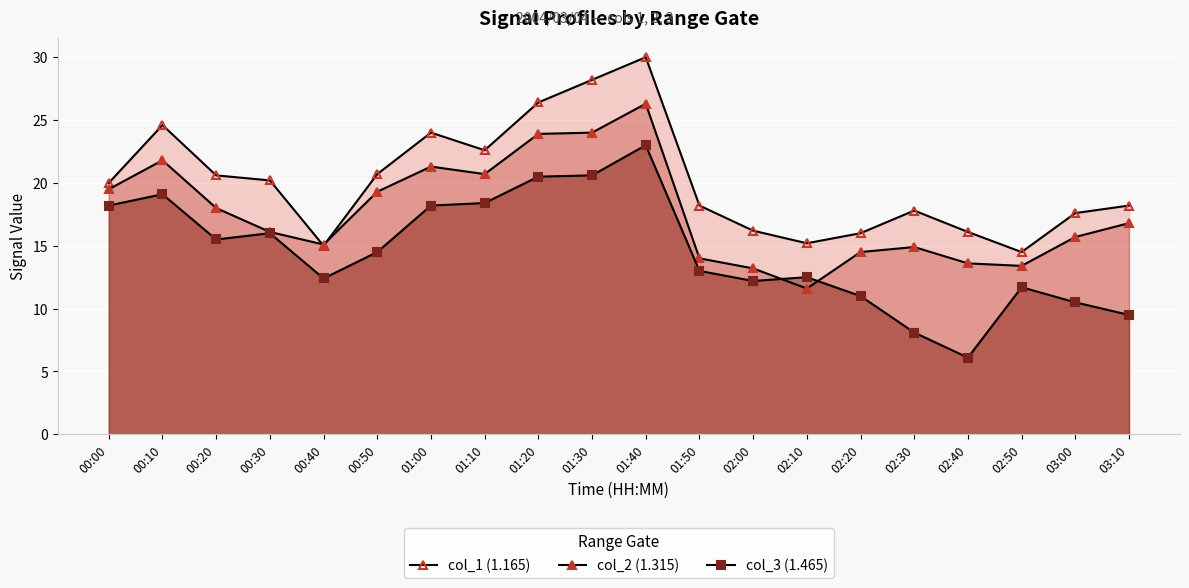

What is the label of the 11th point from the right?

01:30